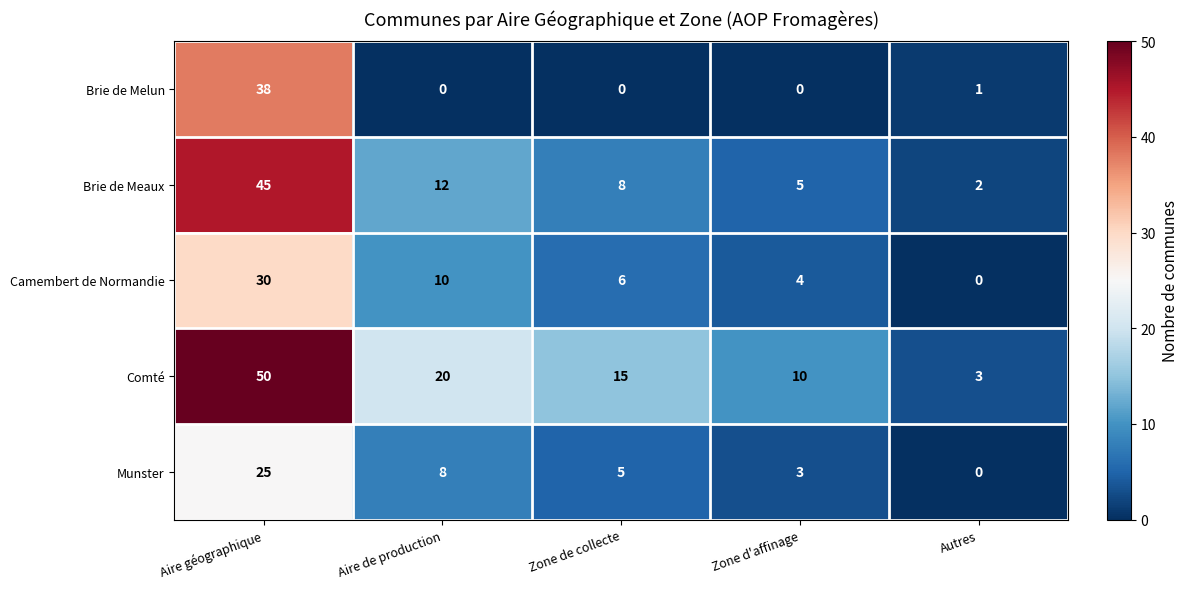

How many data points in Comté are less than 15?

2